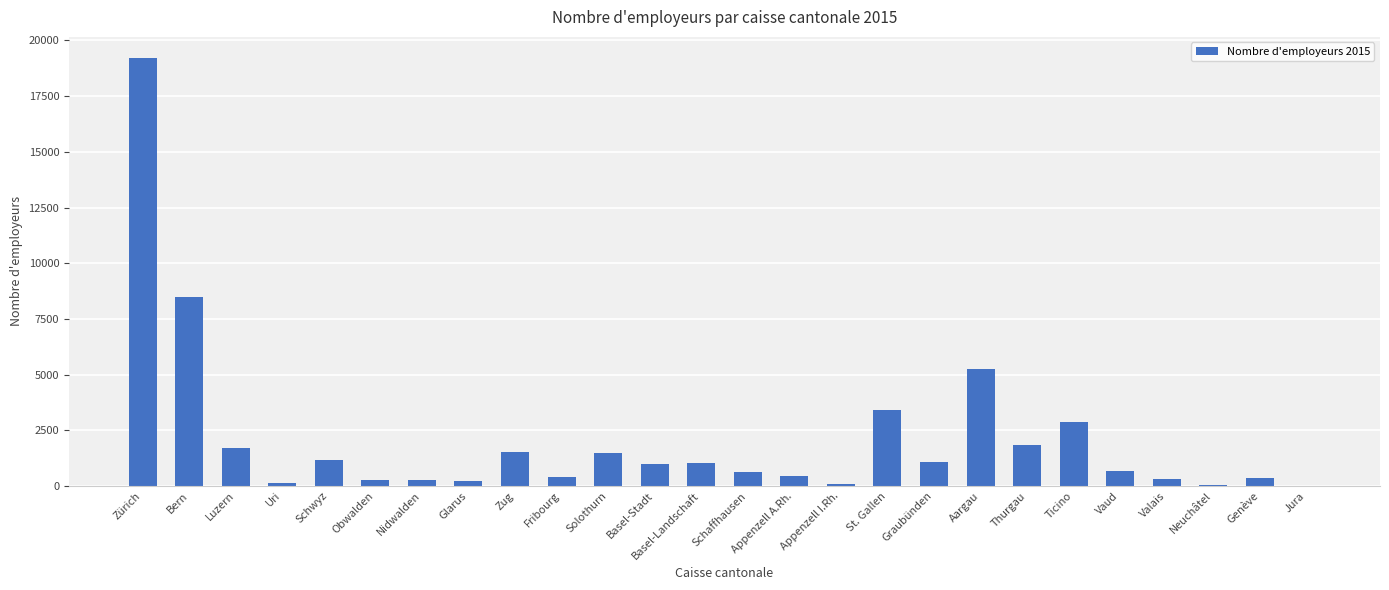

What is the change in value from Uri to Ticino?

+2708